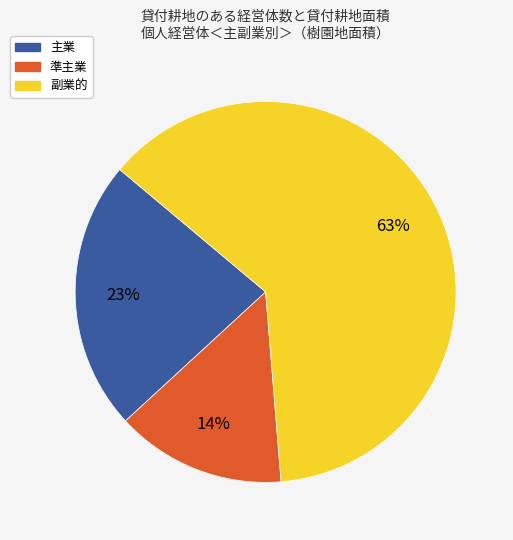

The 主業 slice represents 23% of the pie. True or false?

True